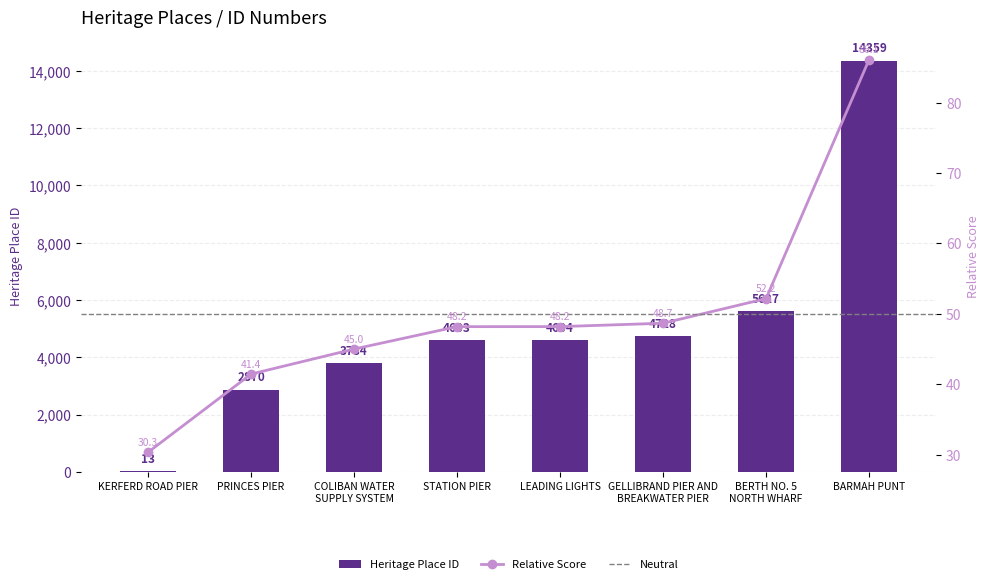

What is the average value?

5074